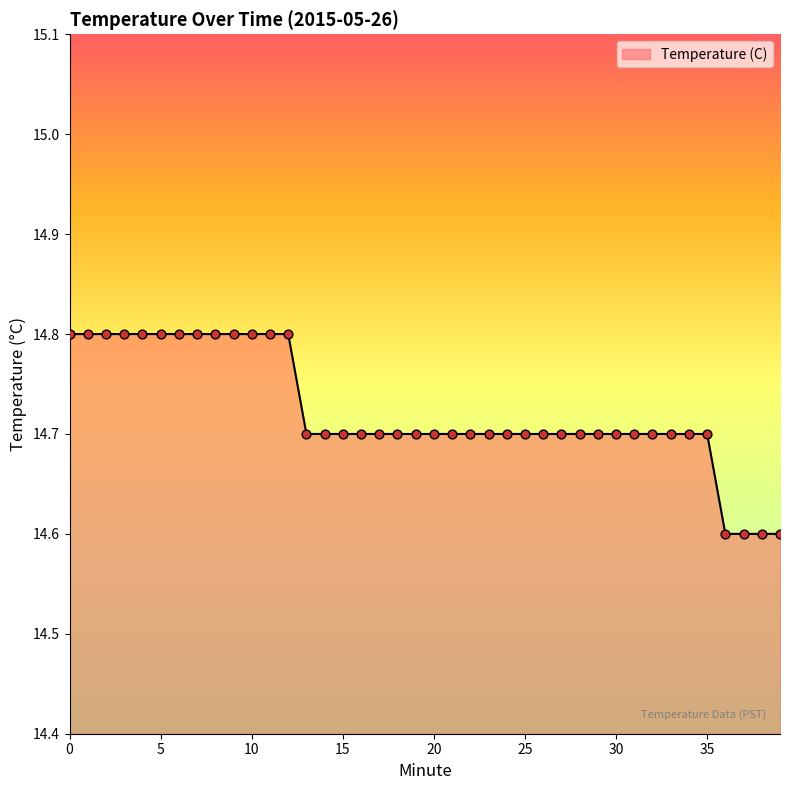

What is the minimum value shown in the chart?

14.6